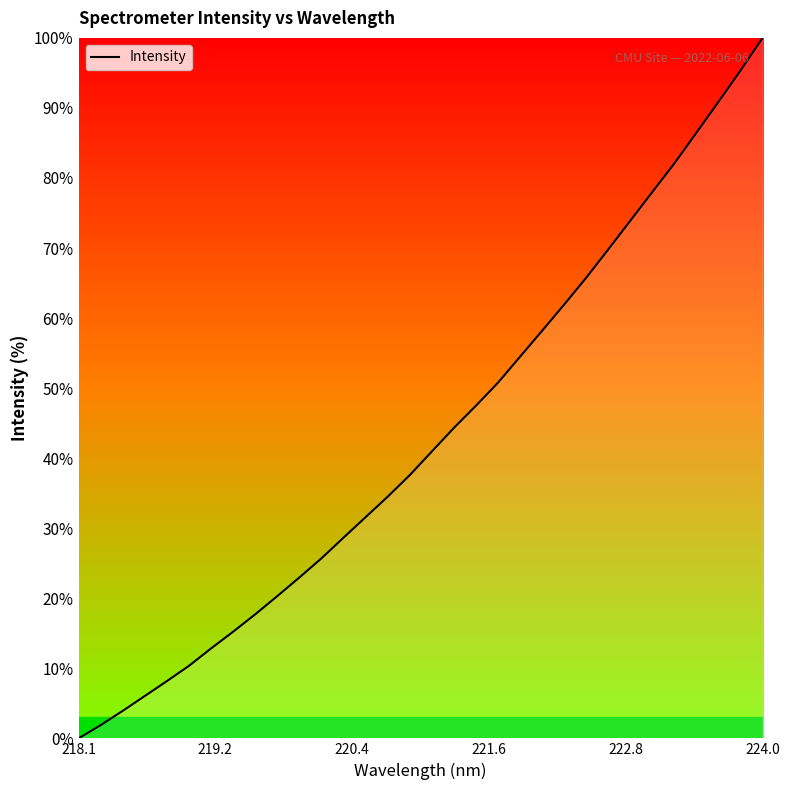

What is the greatest value displayed?

100.0